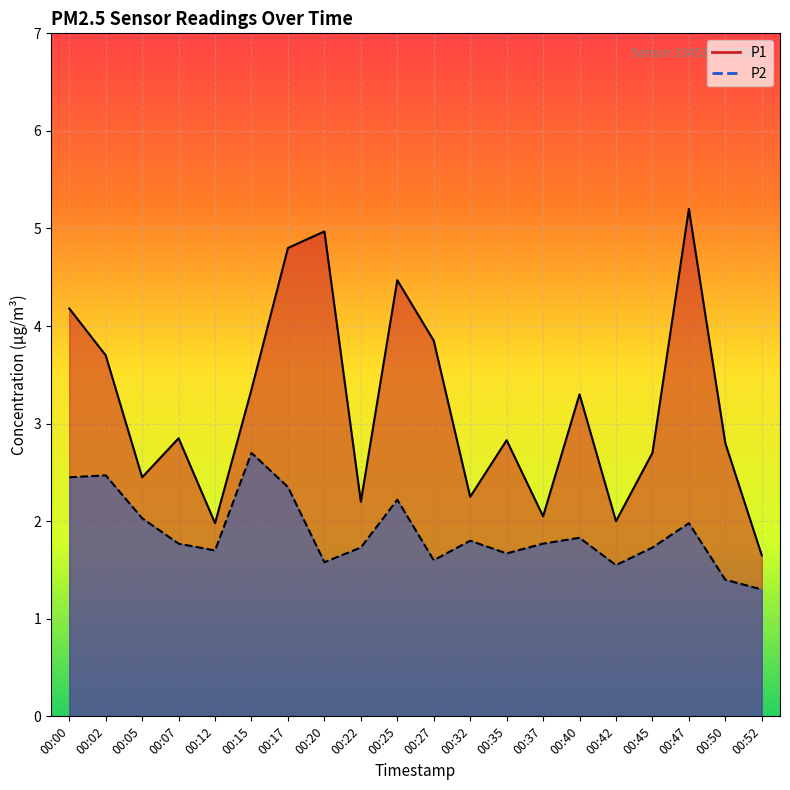

What is the difference between the P1 values at 00:27 and 00:17?

0.9